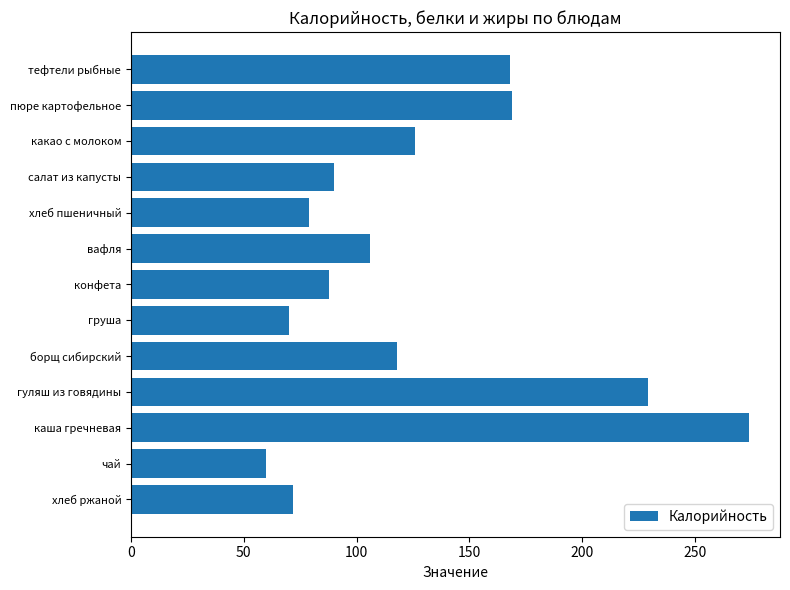

Which category has the lowest value across all series?

чай